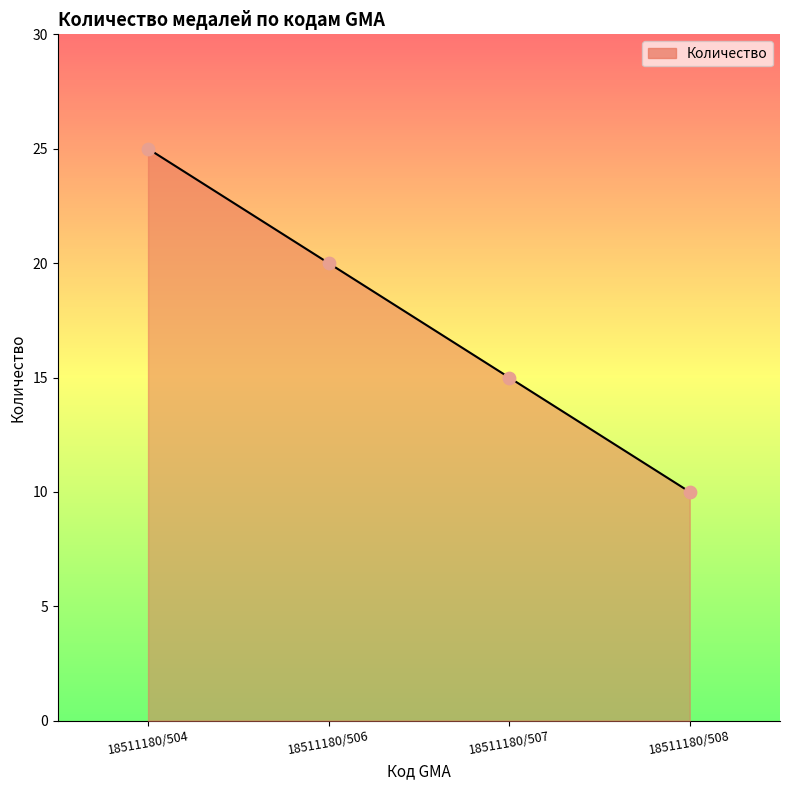

What is the ratio of the value at 18511180/508 to the value at 18511180/506?

0.5